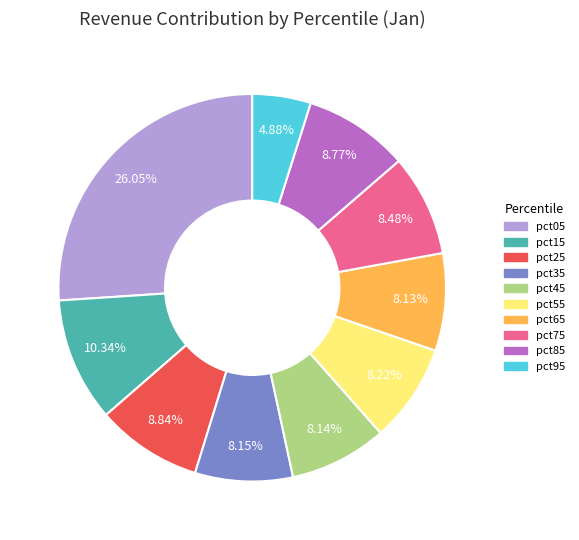

What percentage is NOT represented by pct55?

91.8%